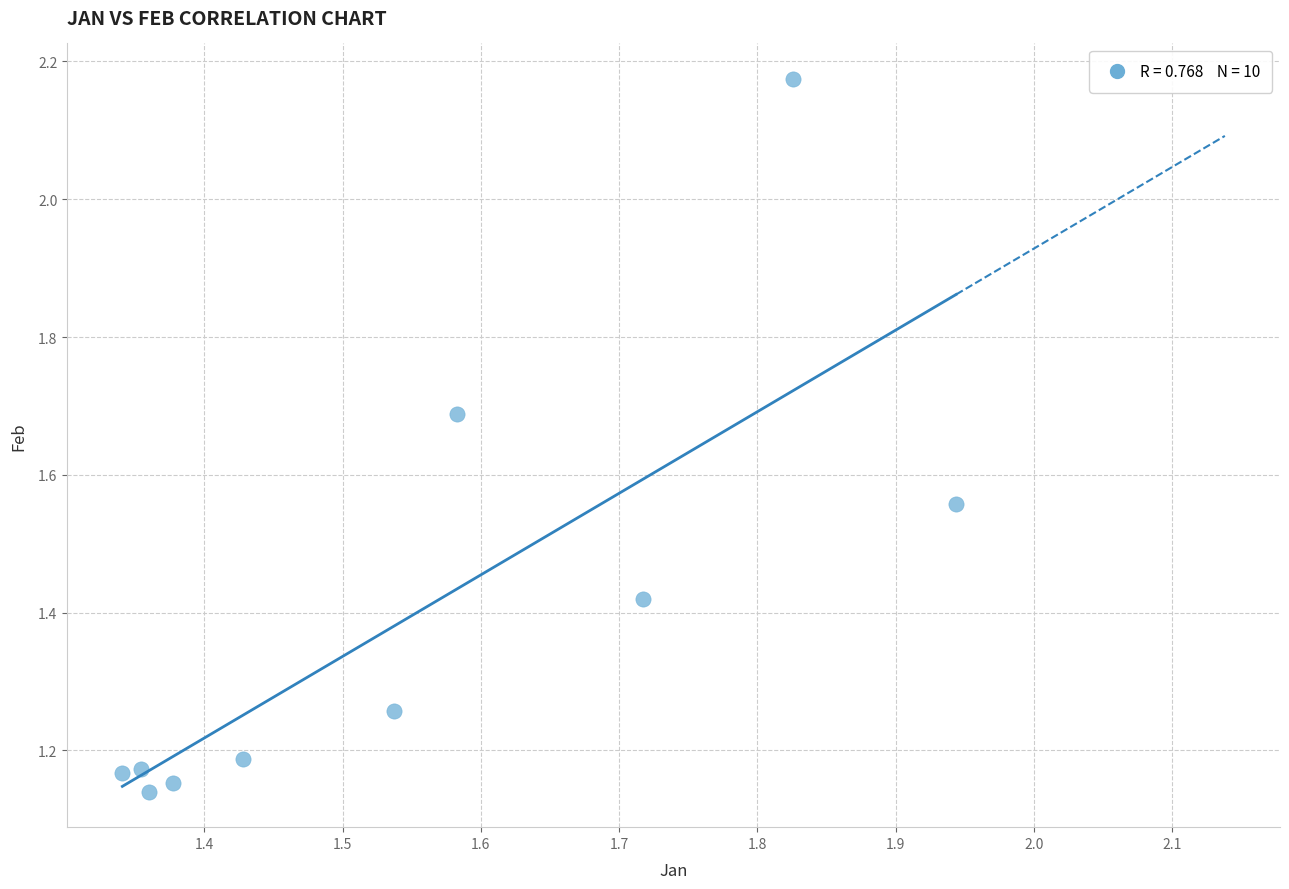

What is the average X value?

1.5